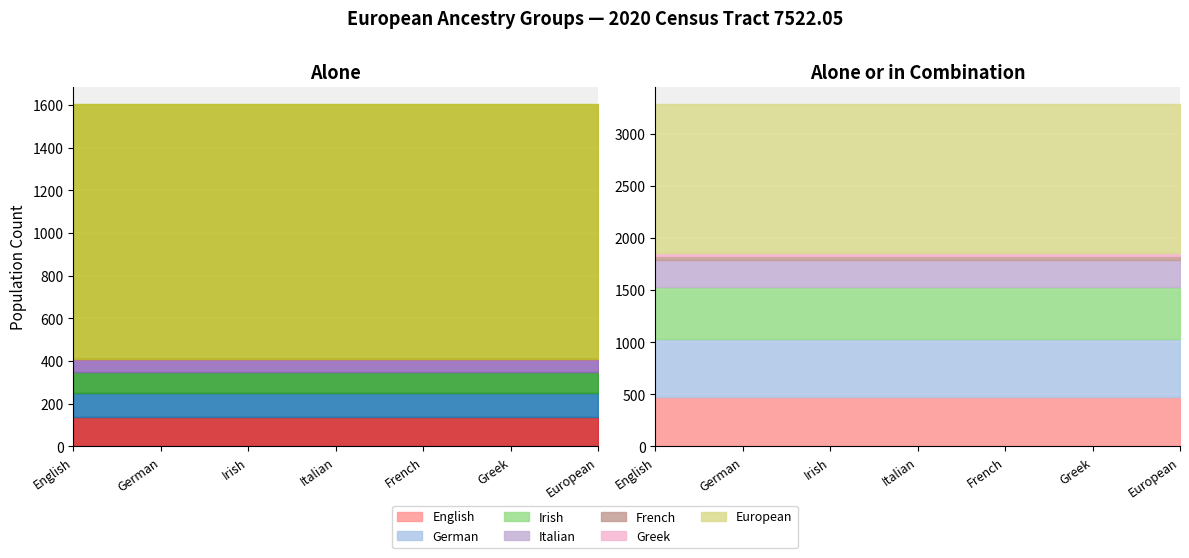

What is the approximate value of in combination at German, to the nearest 50?

550